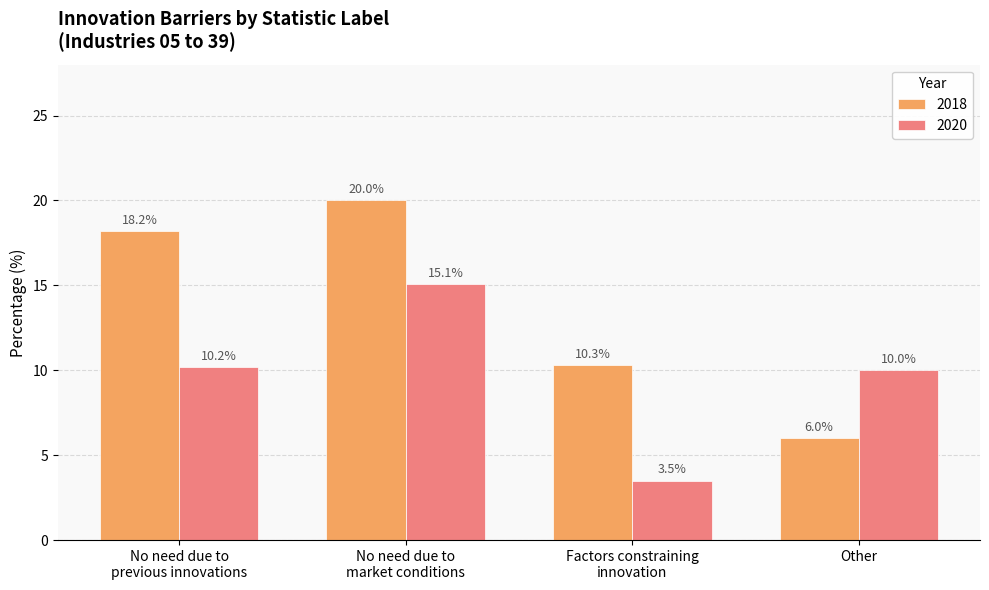

Rank the categories by 2018 value from highest to lowest.

No need due to
market conditions, No need due to
previous innovations, Factors constraining
innovation, Other